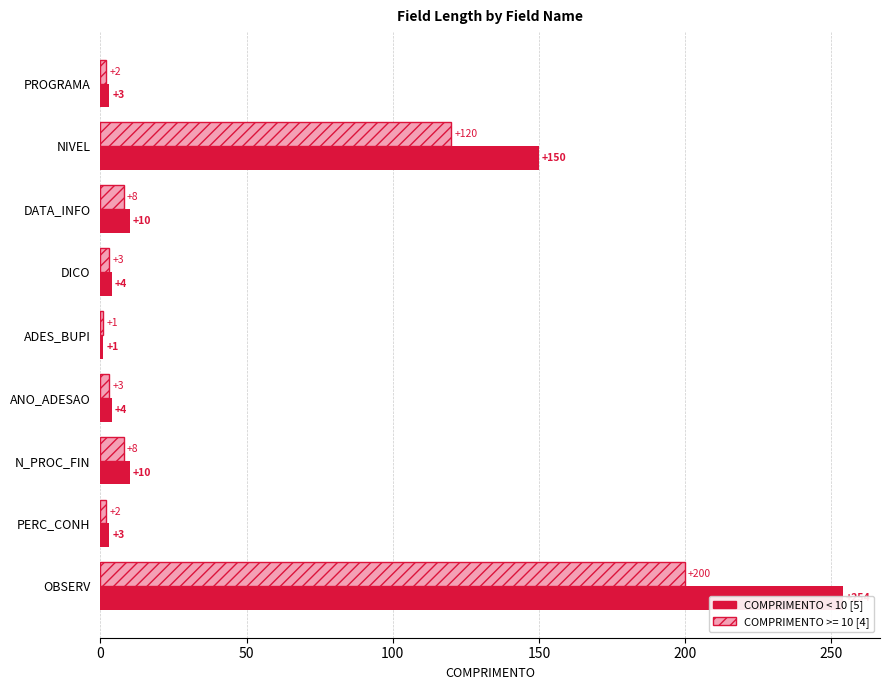

What is the maximum value shown in the chart?

254